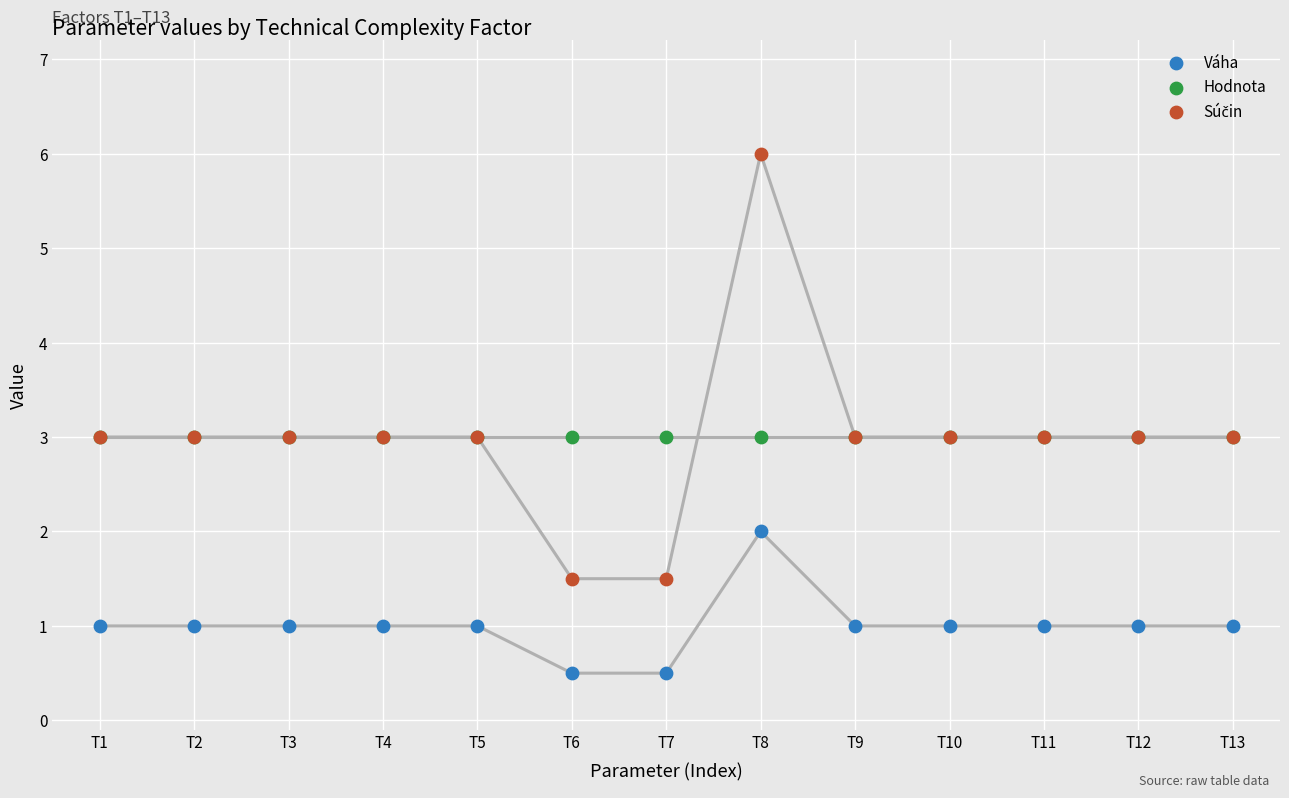

Which series has the widest spread of Y values?

Súčin